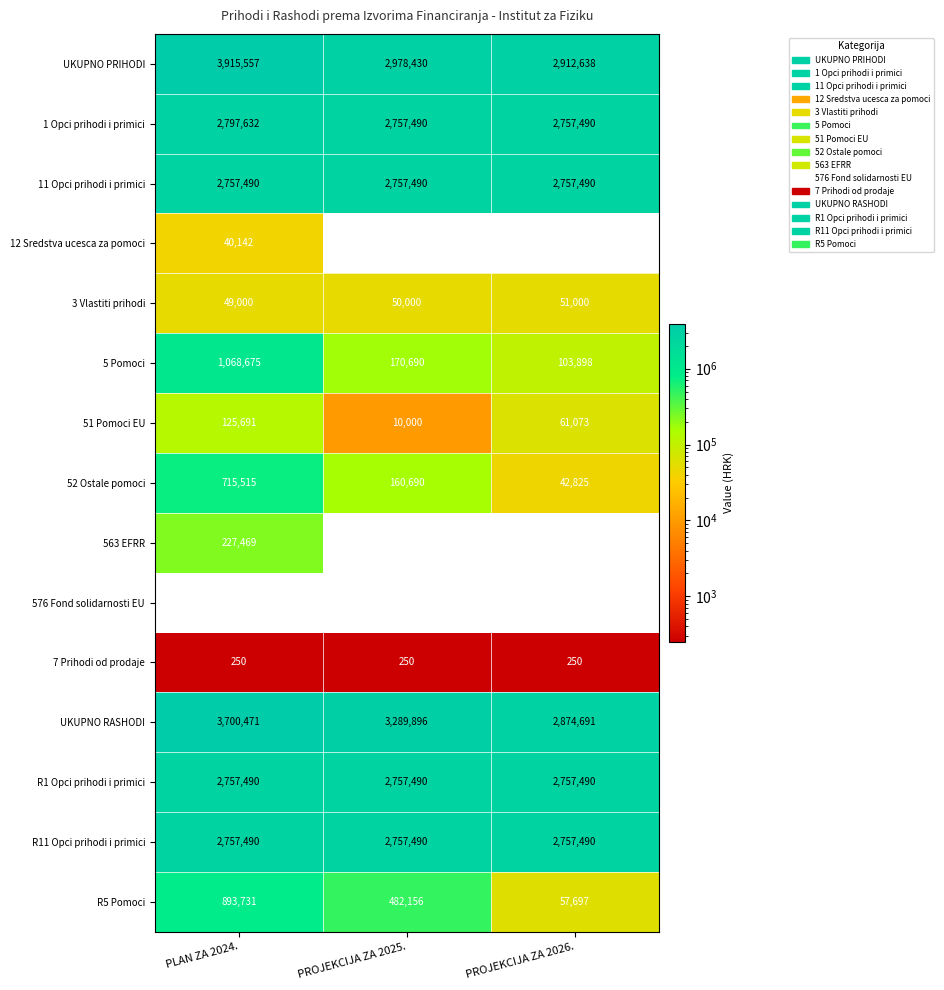

Which series has the largest range (max minus min)?

UKUPNO PRIHODI